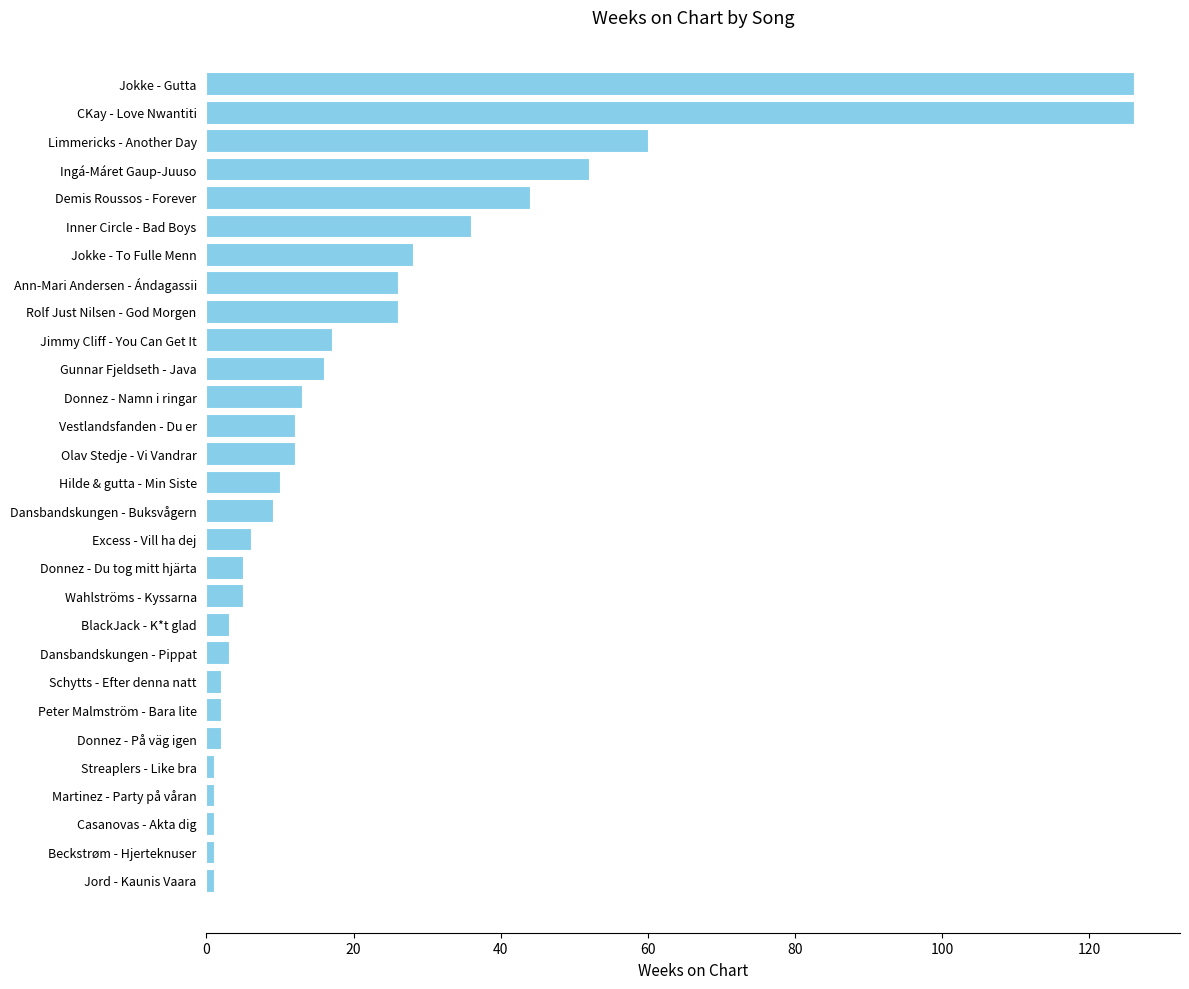

What is the change in value from Excess - Vill ha dej to CKay - Love Nwantiti?

+120